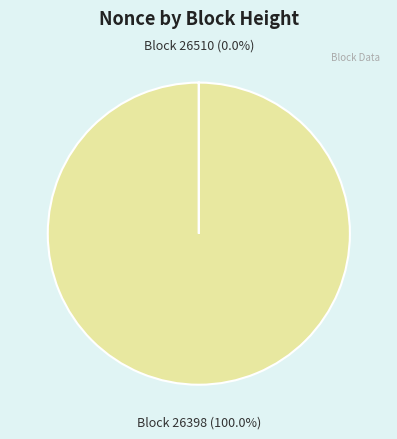

What is the largest slice in the pie chart?

Block 26398